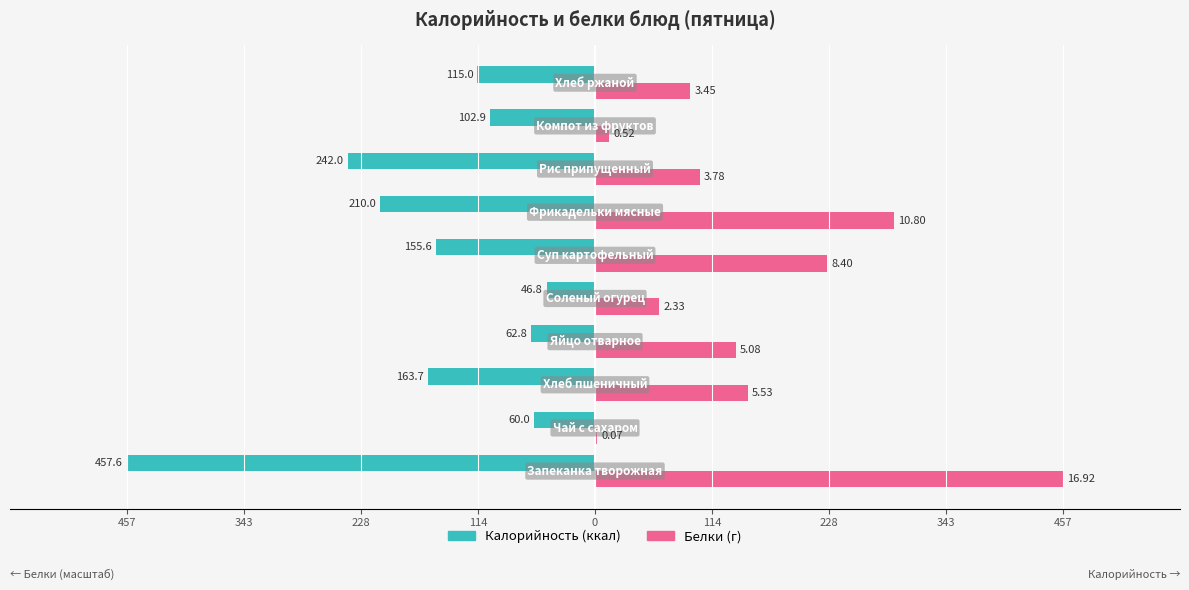

How many bars are there in each group?

2